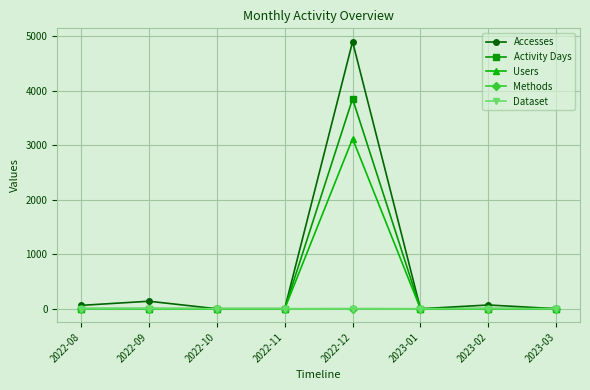

True or false: Activity Days and Users intersect in this chart.

False